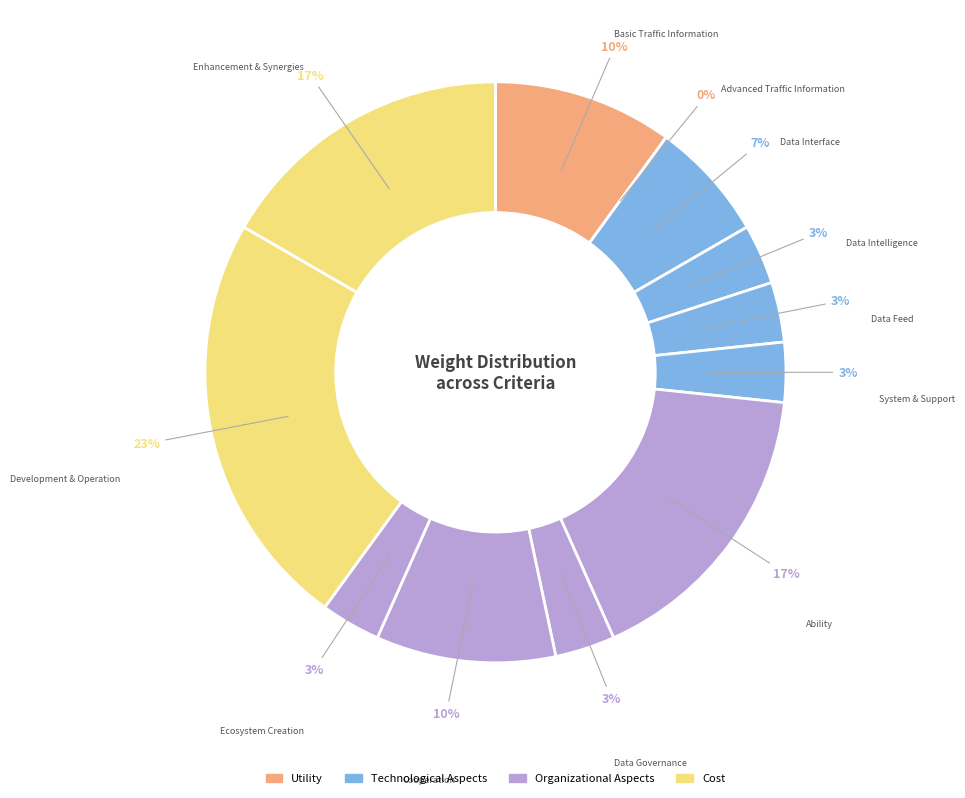

To the nearest percent, what is the average slice percentage?

8%